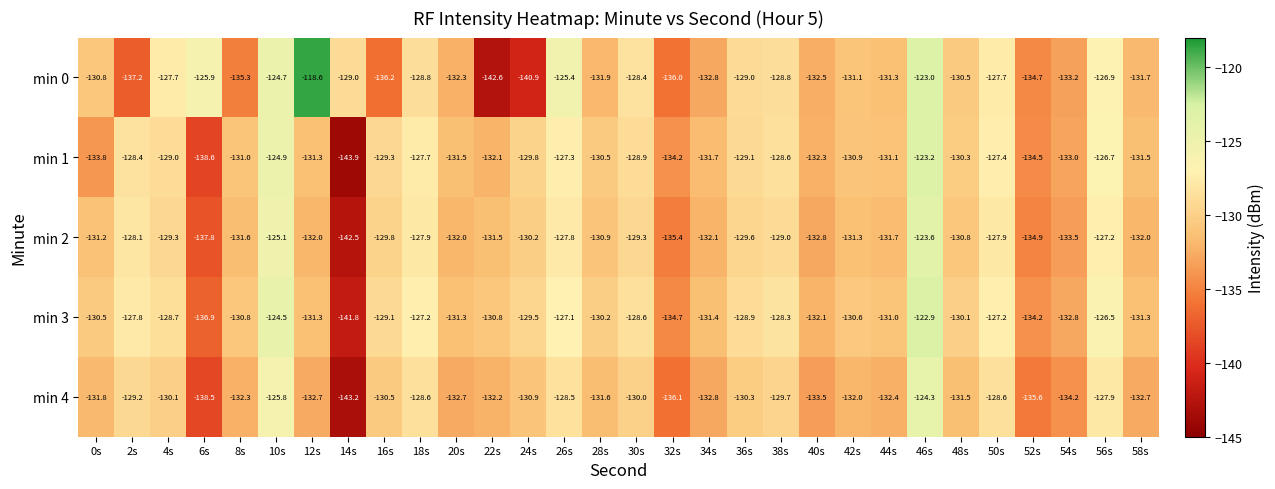

Which series changed the most between 10s and 22s?

min 0